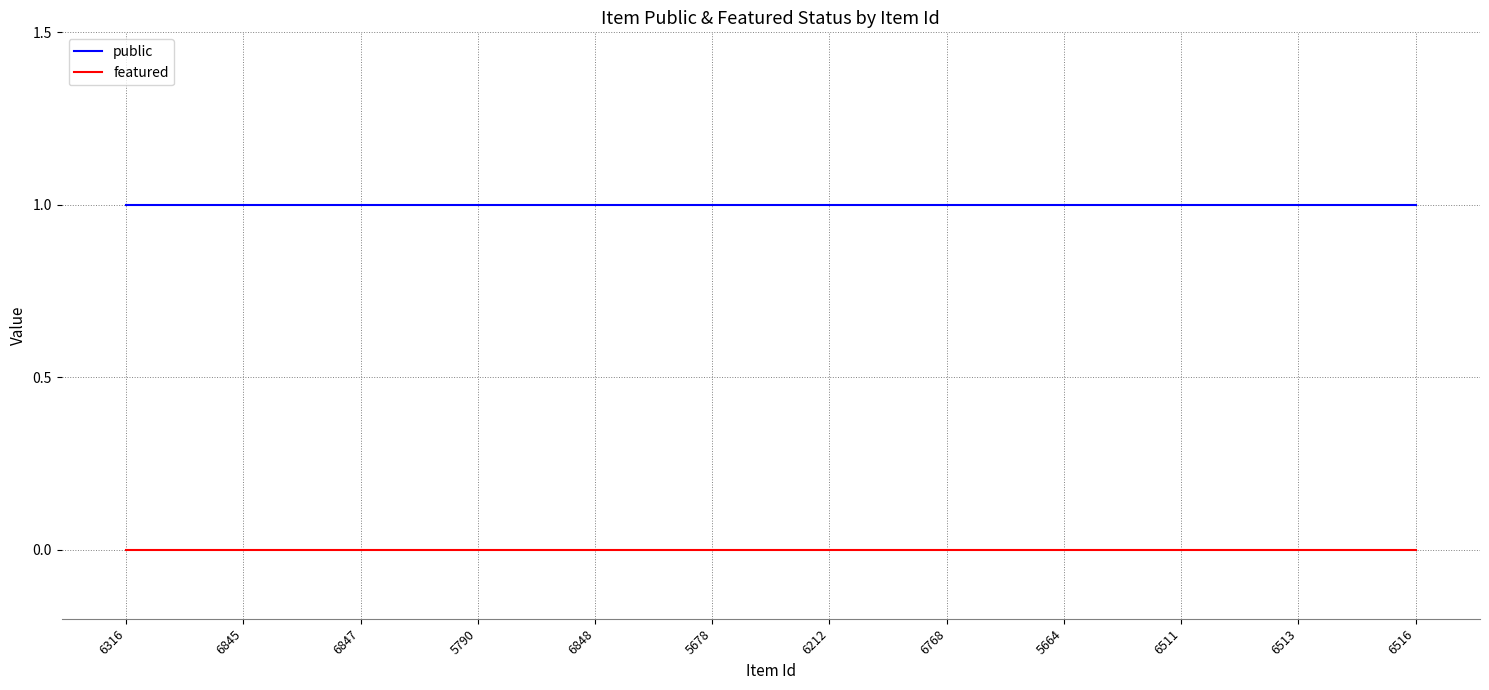

List the series in order of their overall mean, lowest first.

featured, public